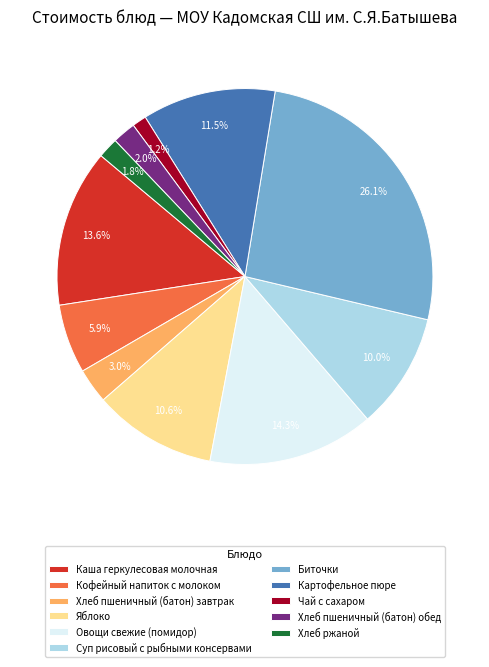

What percentage is the Хлеб ржаной slice, to the nearest percent?

2%